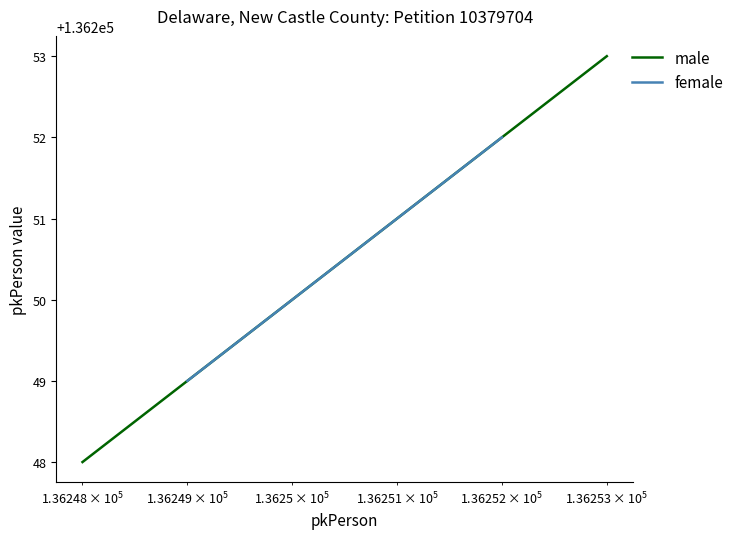

What is the minimum value for female?

136249